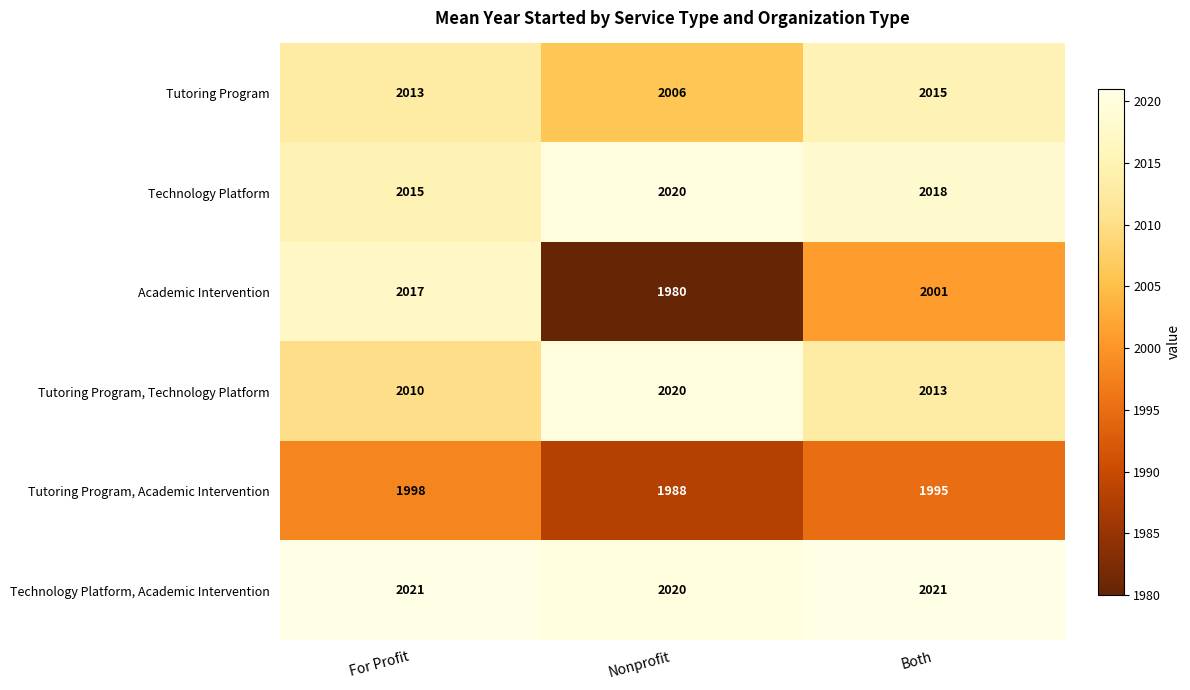

Which series changed the most between For Profit and Nonprofit?

Academic Intervention